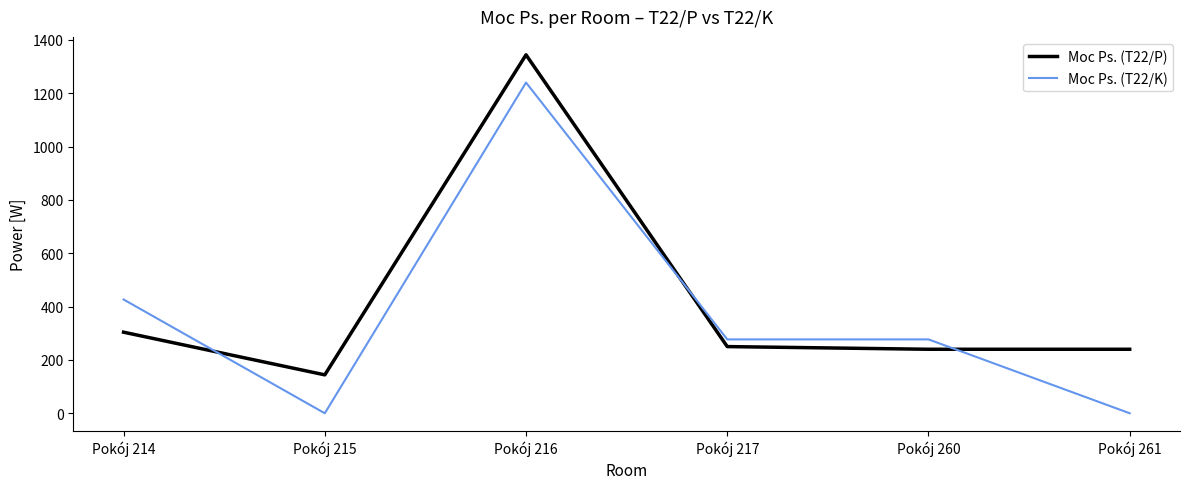

What is the maximum value shown in the chart?

1344.0